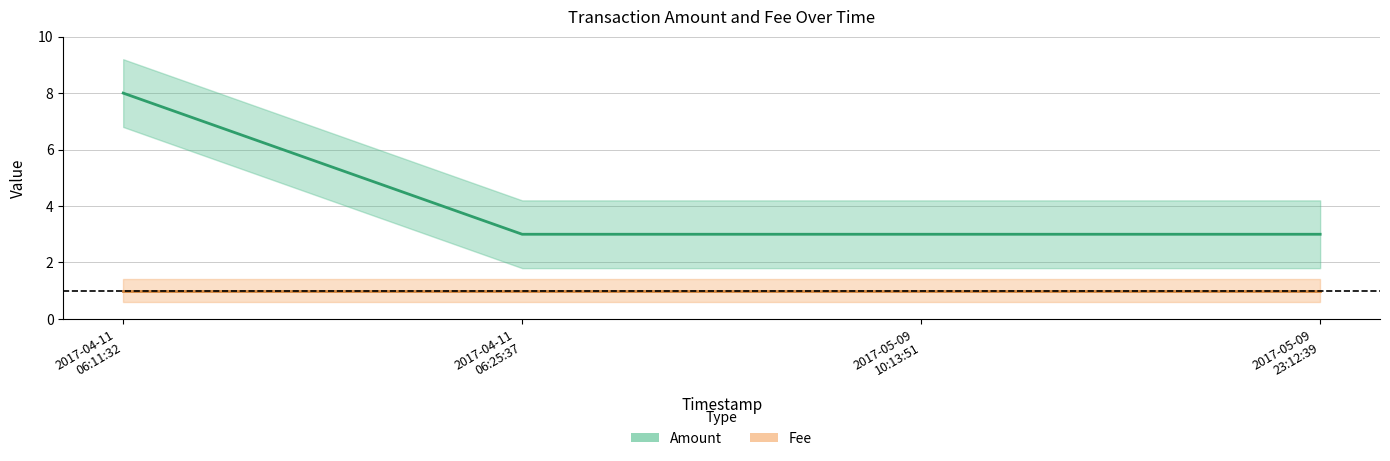

At which label does Amount reach its peak?

2017-04-11
06:11:32